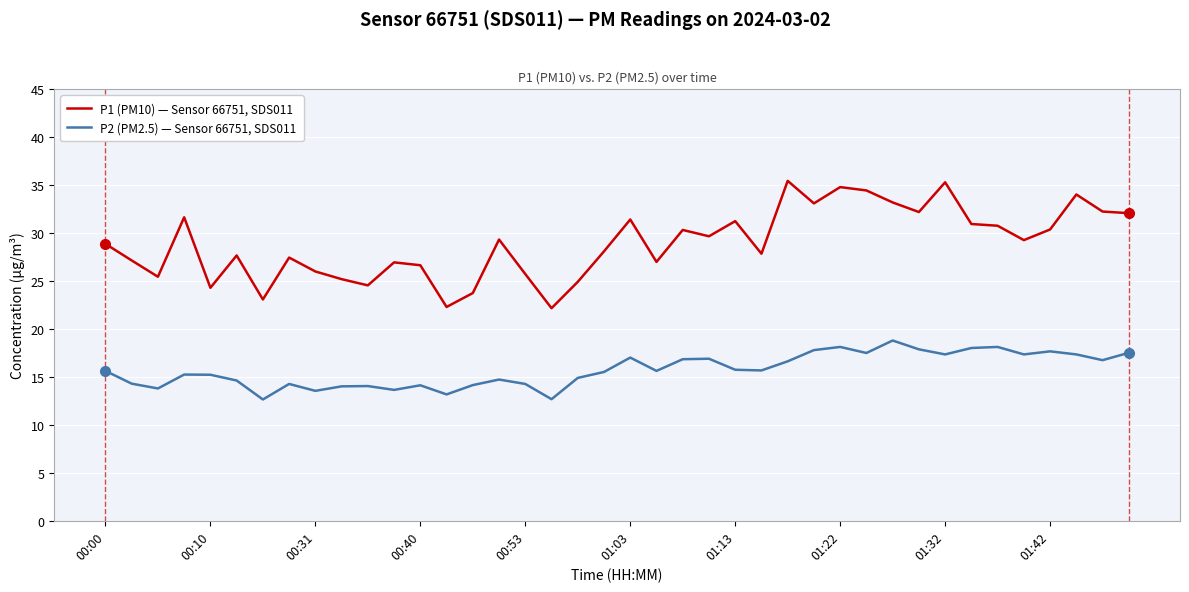

At how many categories does at least one series exceed 16?

40